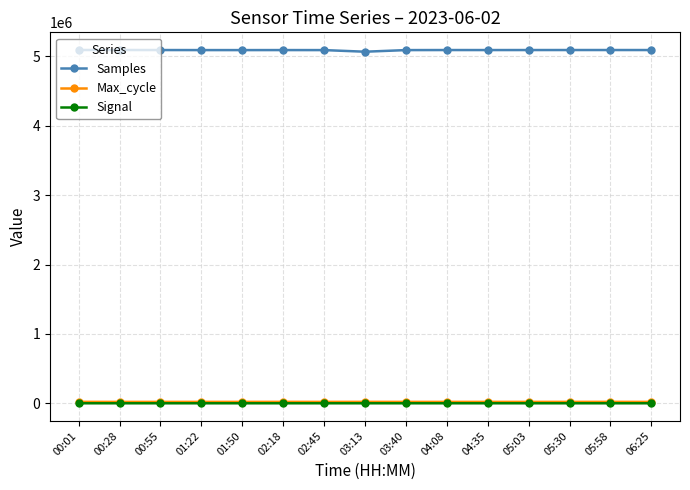

Is the value of Max_cycle at 04:35 greater than the value of Samples at 03:13?

No